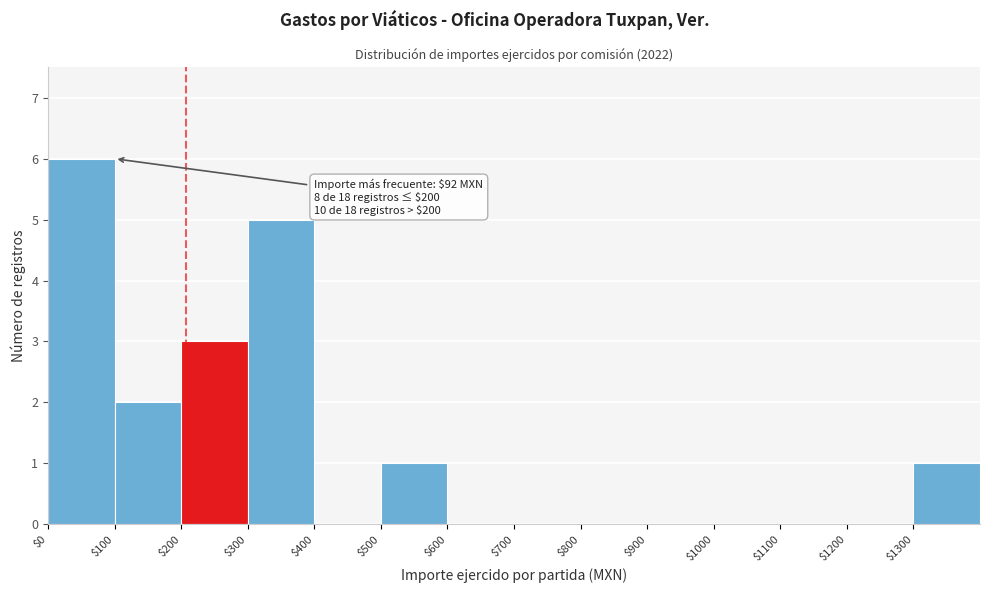

Which range on the x-axis has the tallest bar?

0 to 100